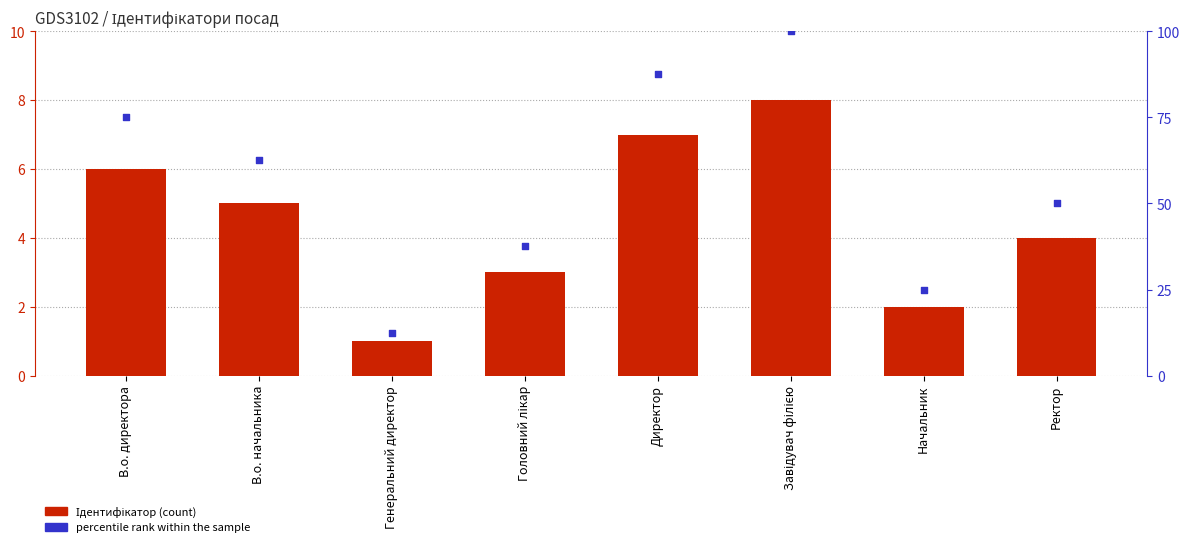

Which series reaches the minimum Y coordinate?

Ідентифікатор